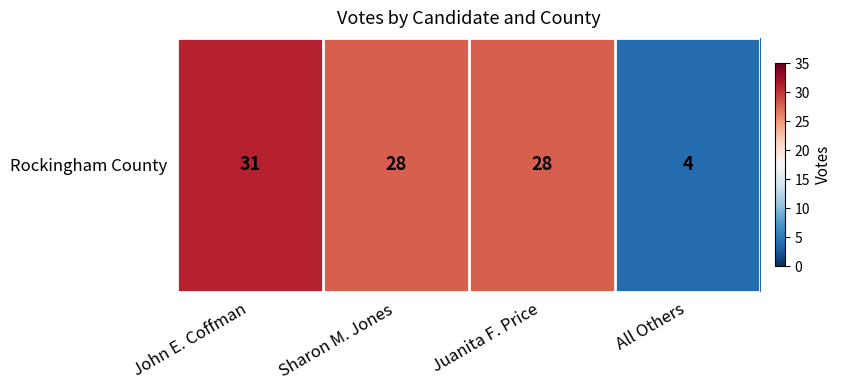

Is it true that the value at All Others is 4?

True